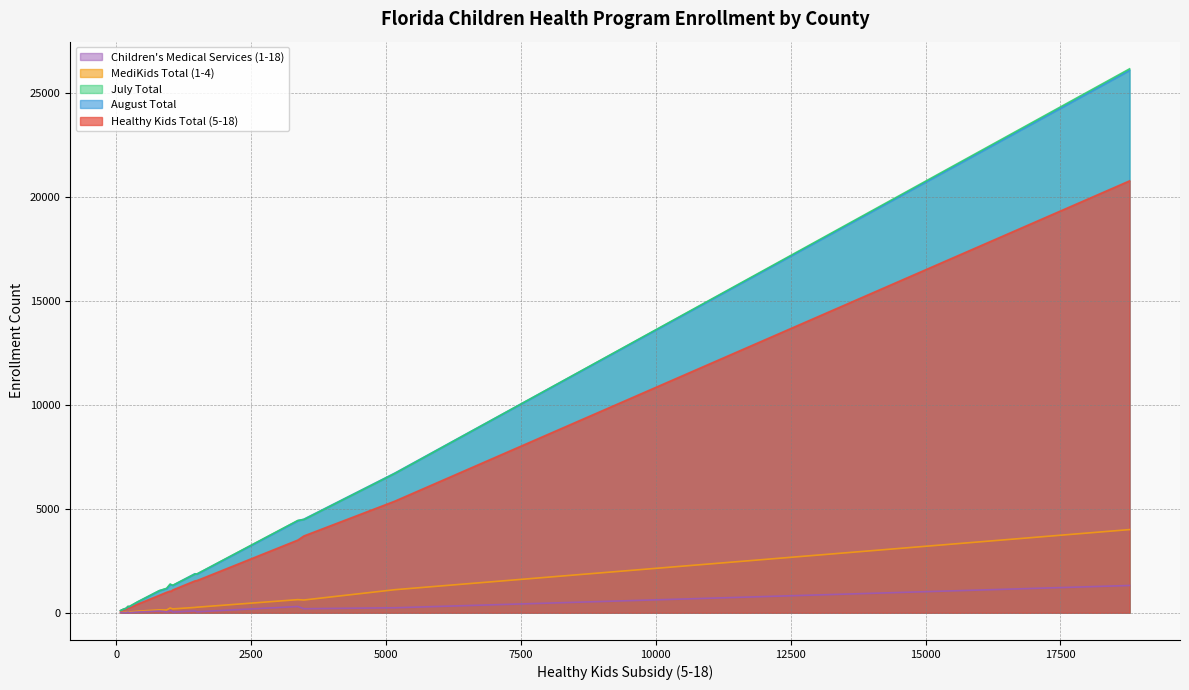

What is the value of the July Total point at the 9th from the left?

1062